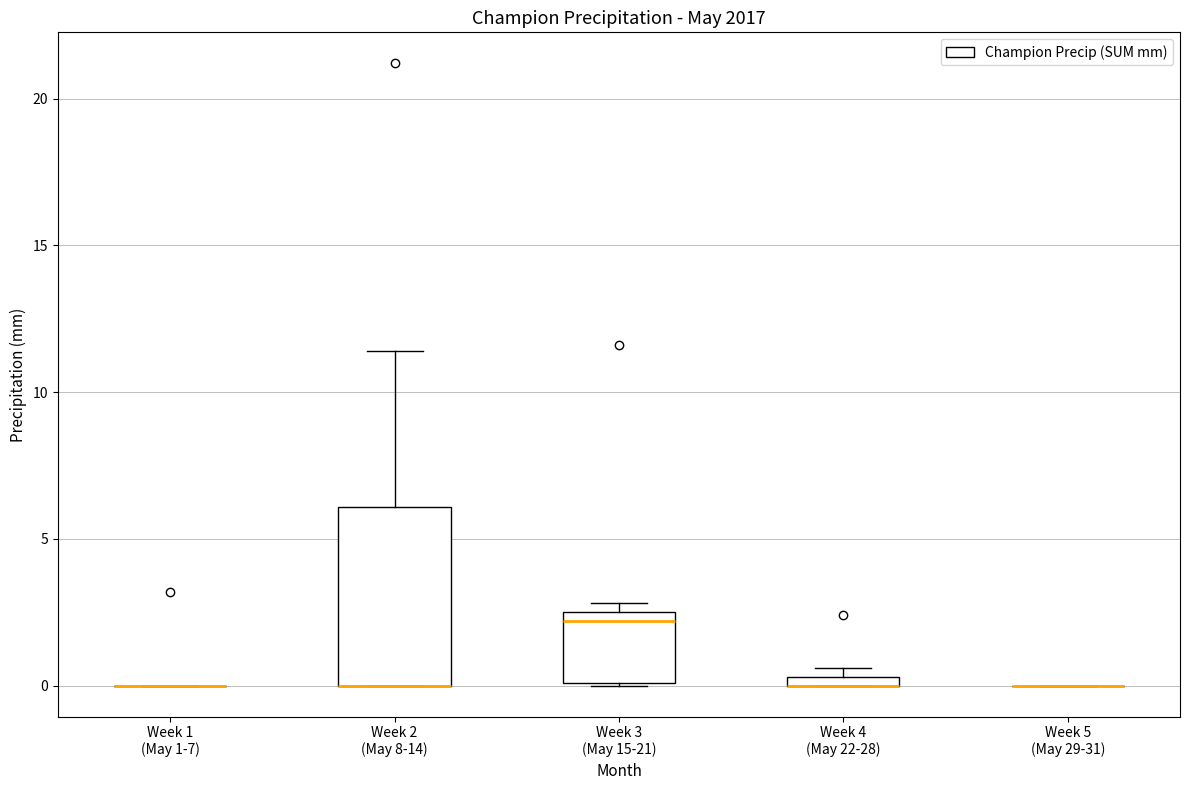

Where does the median line of the box for Week 3 (May 15-21) sit on the y-axis? The values are not printed on the chart, so give them approximately, as read against the axis.

2.0